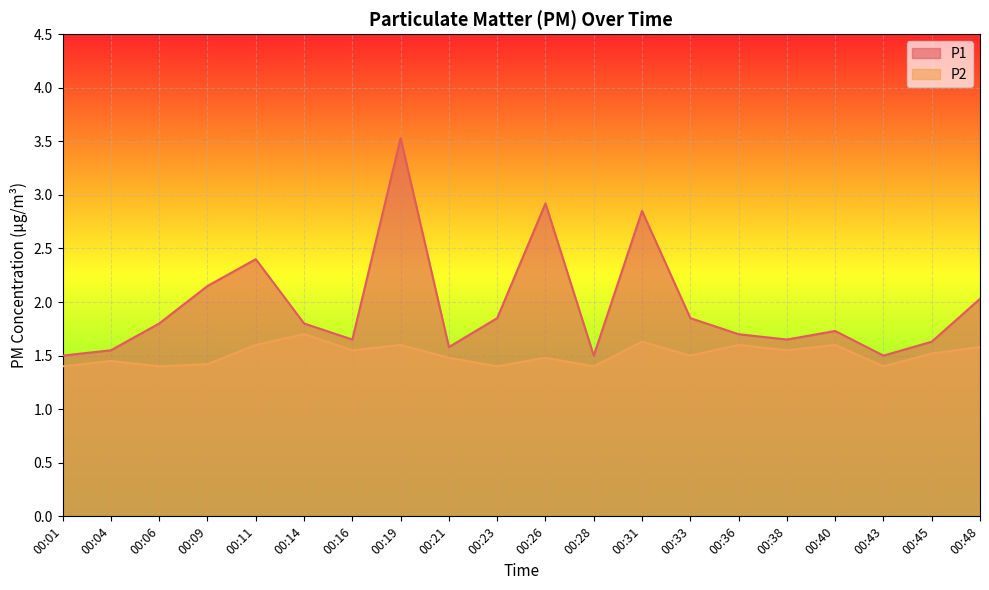

List the series in order of their peak value, lowest first.

P2, P1